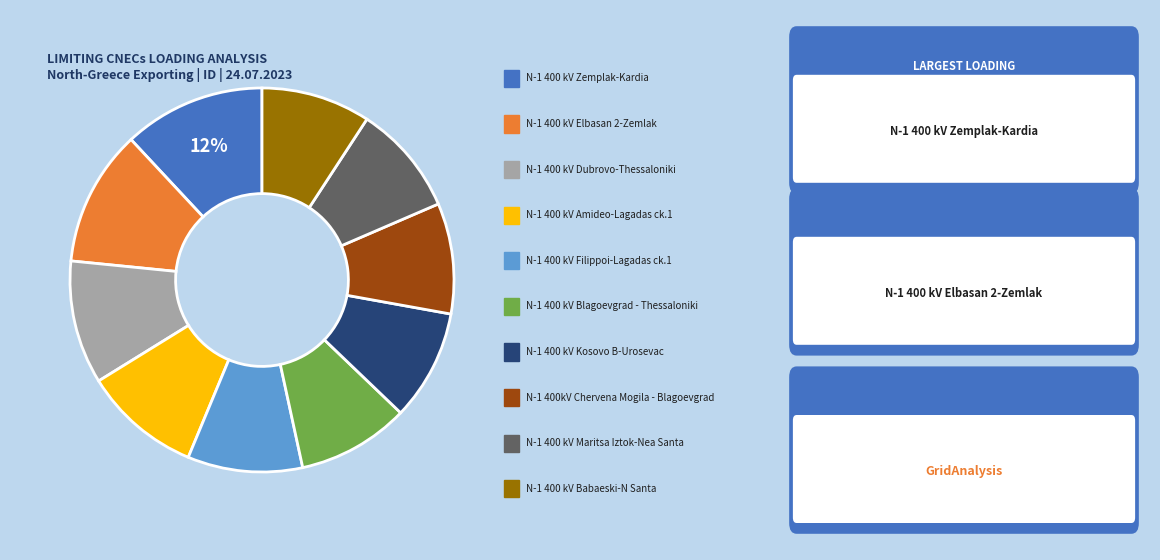

Does any single category account for the majority?

No